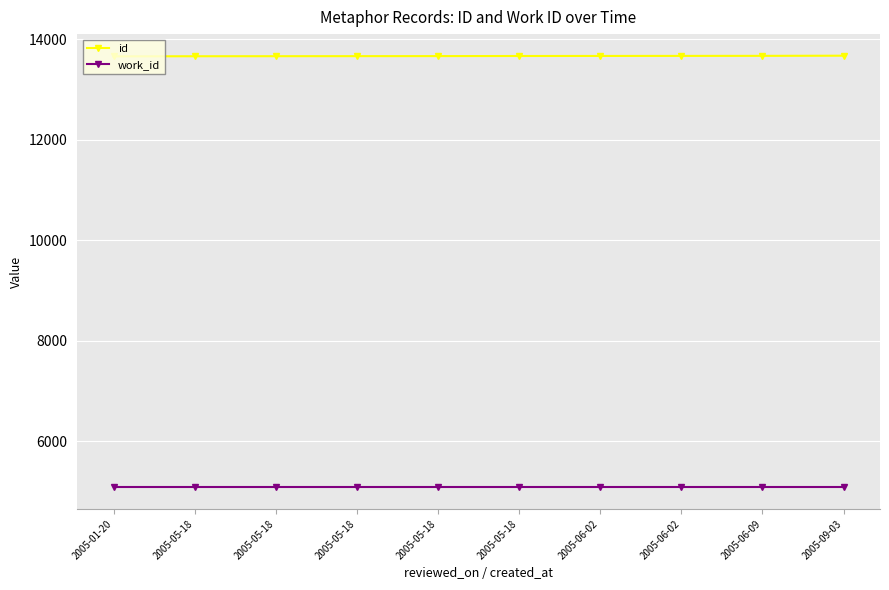

What are all the series names shown in the legend?

id, work_id